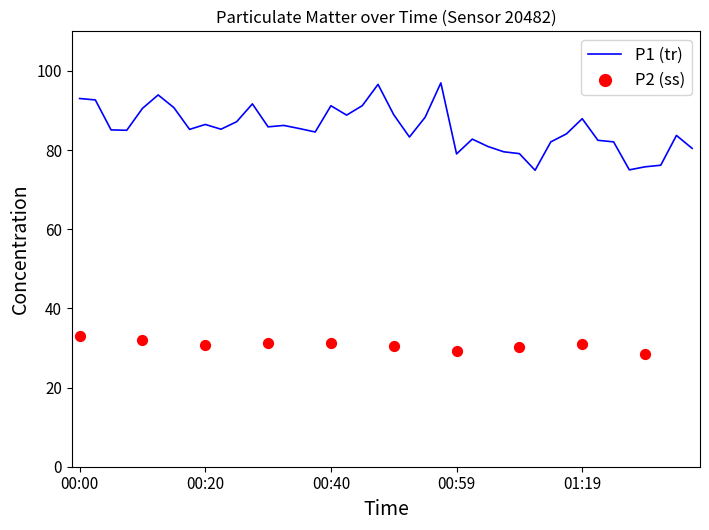

Between 01:09 and 00:22, which is larger?

00:22